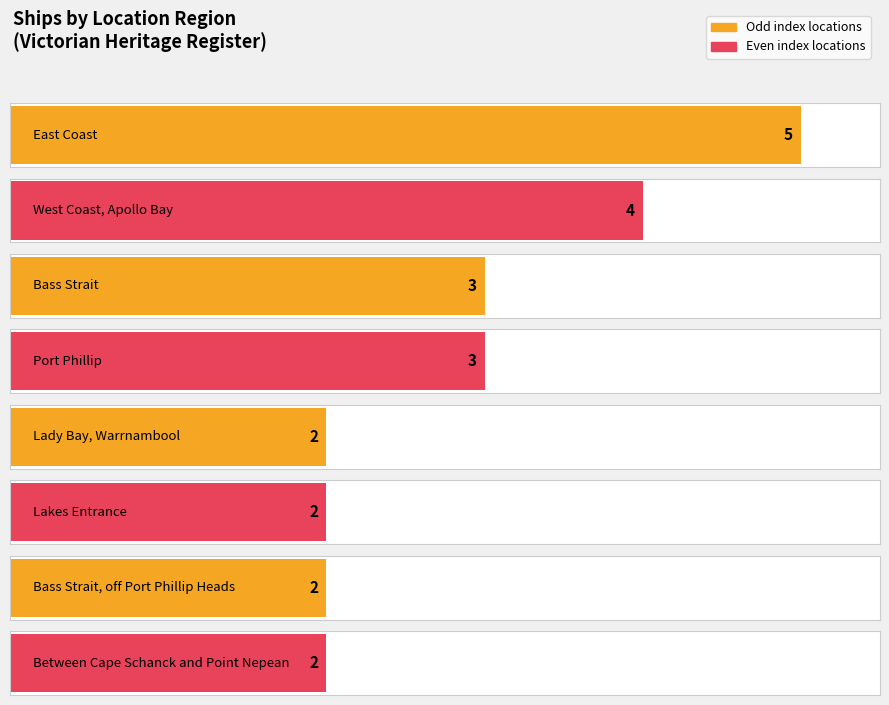

Is it true that the value at Bass Strait, off Port Phillip Heads is 2?

True